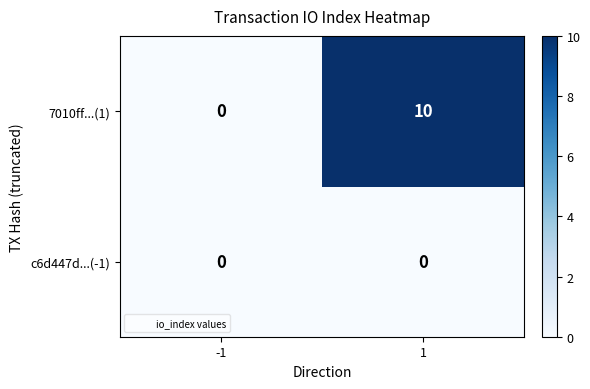

Which series has the largest total across all categories?

7010ff...(1)